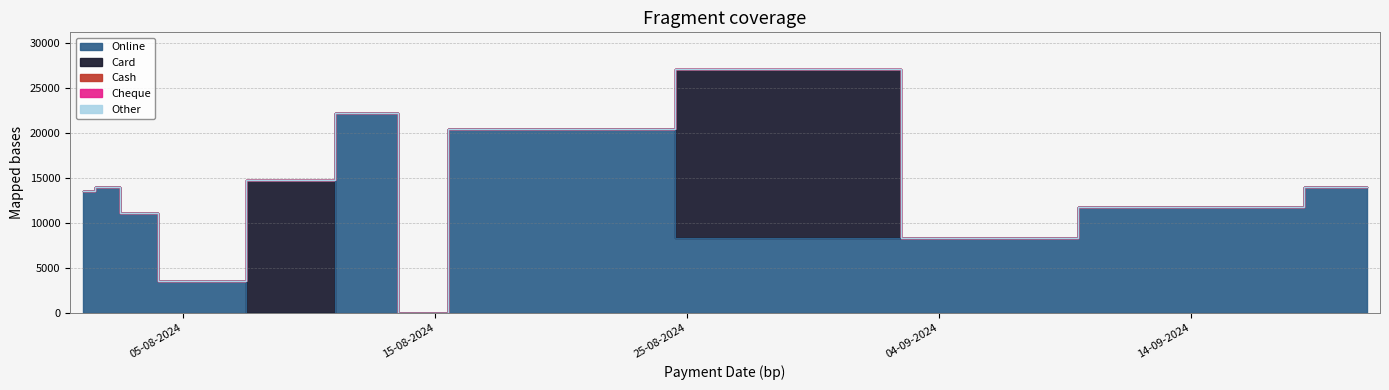

True or false: Online and Cash cross at least once.

False